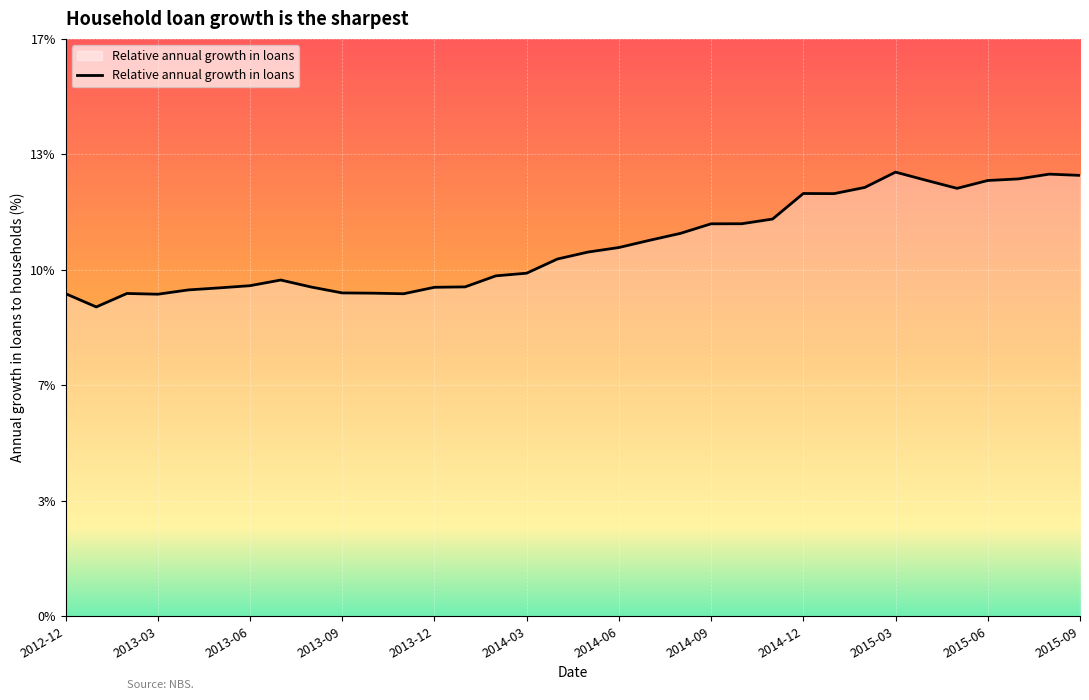

What is the sum of all values?

361.7